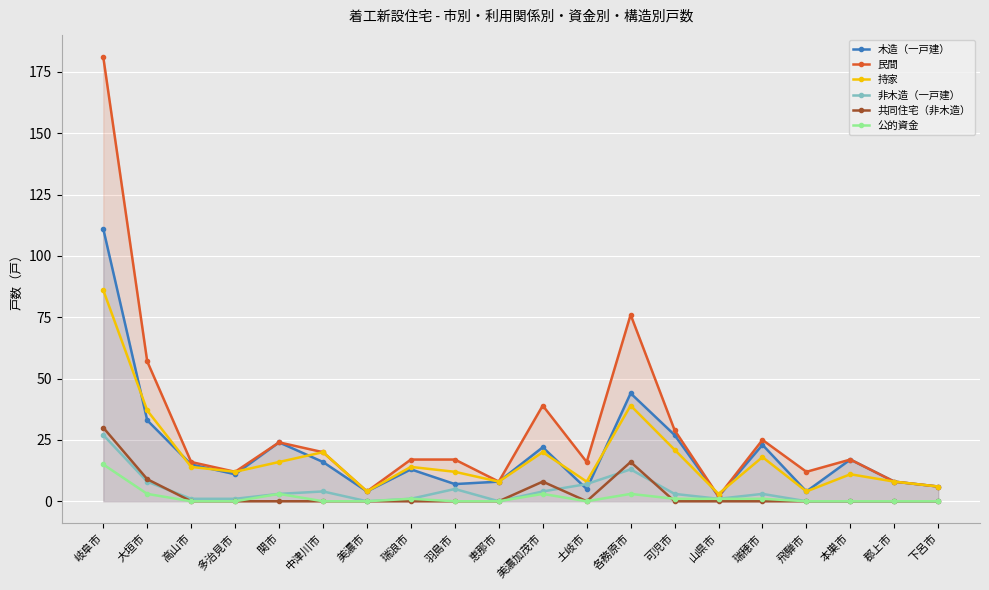

What is the sum of the 民間 values at 瑞穂市 and 岐阜市?

206